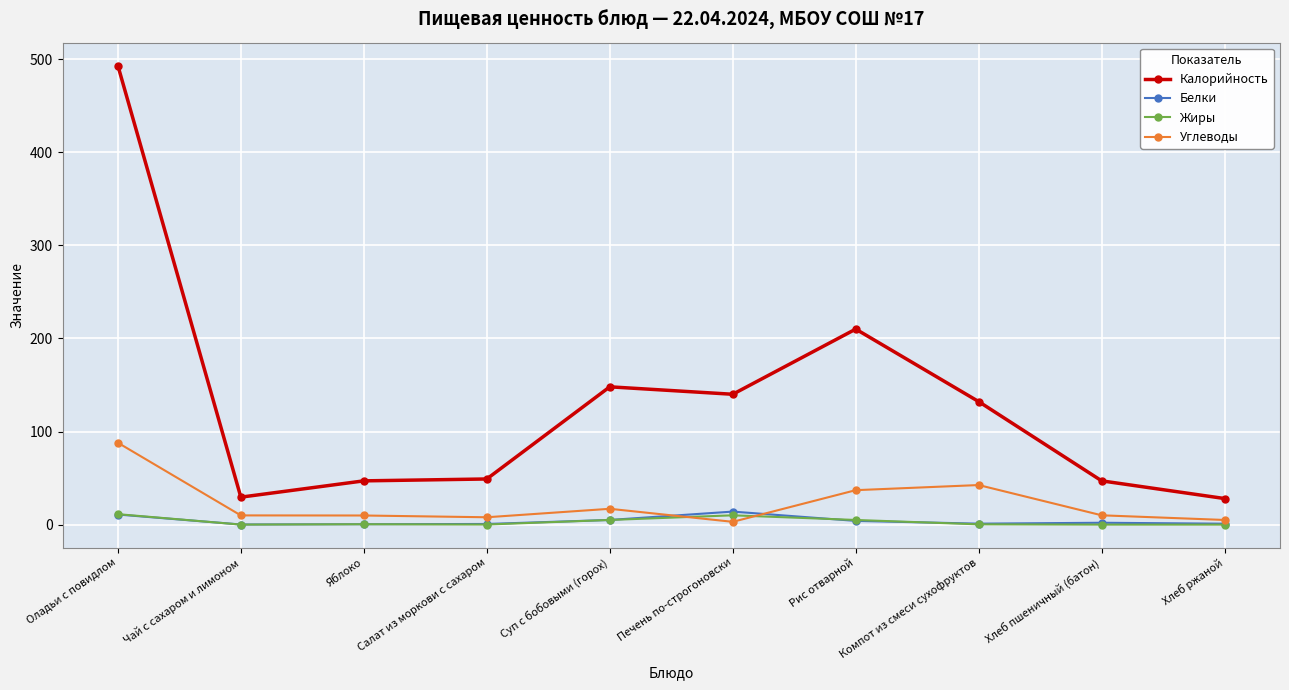

What is the label of the 5th point from the right?

Печень по-строгоновски